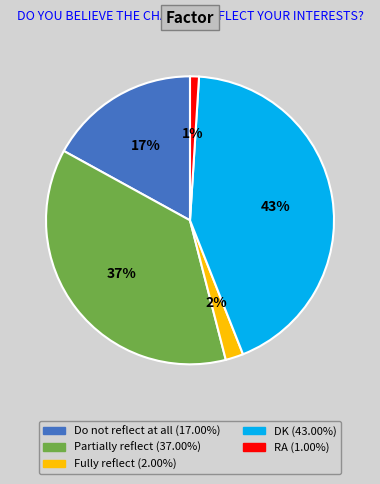

Which has a higher value, RA or Fully reflect?

Fully reflect